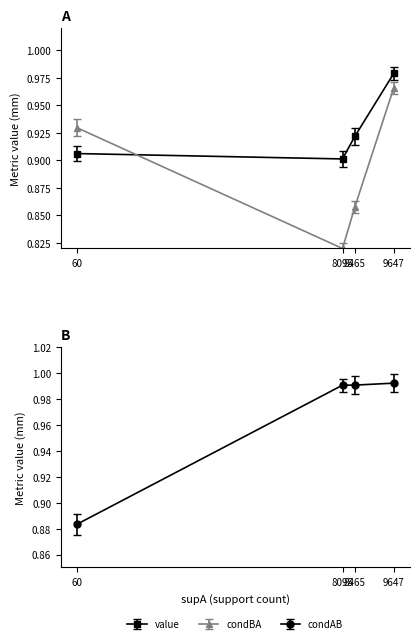

At which category is the sum across all series the highest?

9647